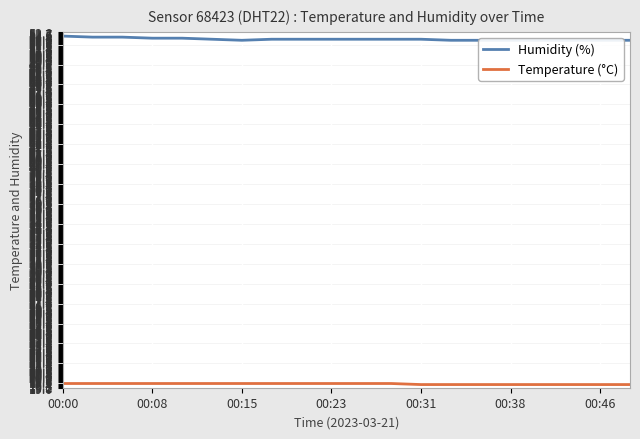

True or false: Temperature (°C) has a value of 33.0 at 00:15.

False